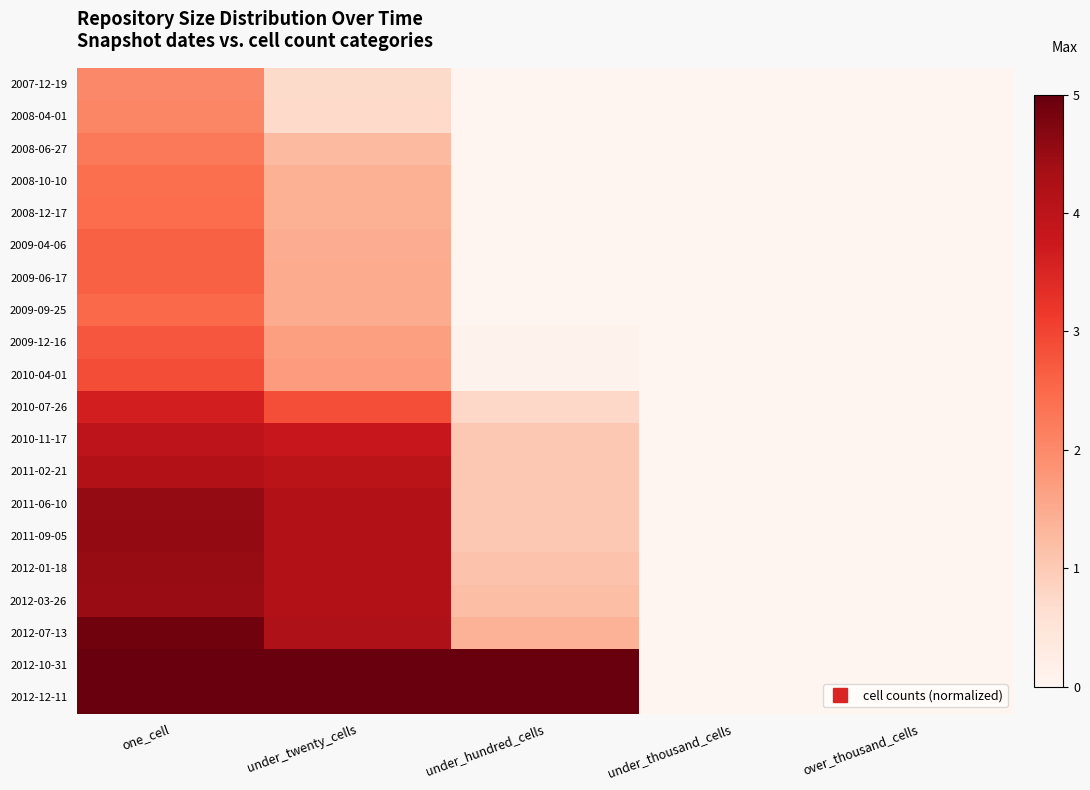

At under_thousand_cells, list the series in order from largest to smallest.

2007-12-19, 2008-04-01, 2008-06-27, 2008-10-10, 2008-12-17, 2009-04-06, 2009-06-17, 2009-09-25, 2009-12-16, 2010-04-01, 2010-07-26, 2010-11-17, 2011-02-21, 2011-06-10, 2011-09-05, 2012-01-18, 2012-03-26, 2012-07-13, 2012-10-31, 2012-12-11